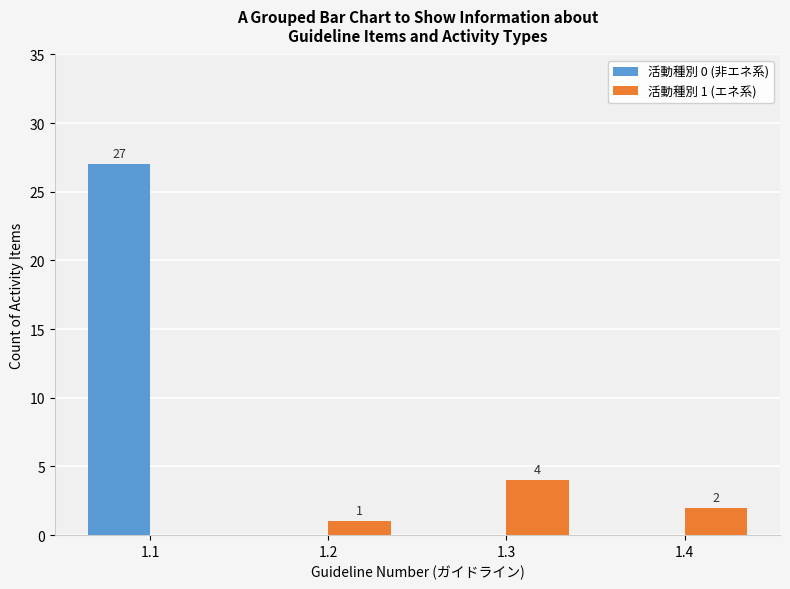

Between 1.2 and 1.3, which series saw the biggest shift?

活動種別 1 (エネ系)